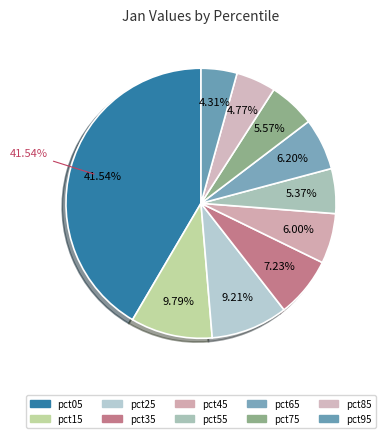

How many segments does this pie chart have?

10